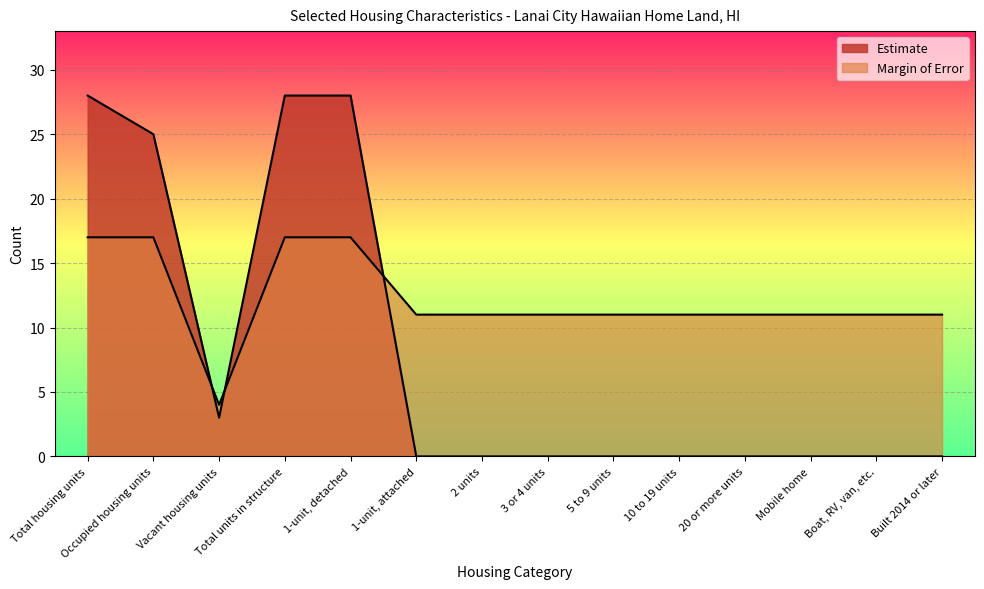

Is the value of Margin of Error at Occupied housing units greater than the value of Estimate at 2 units?

Yes